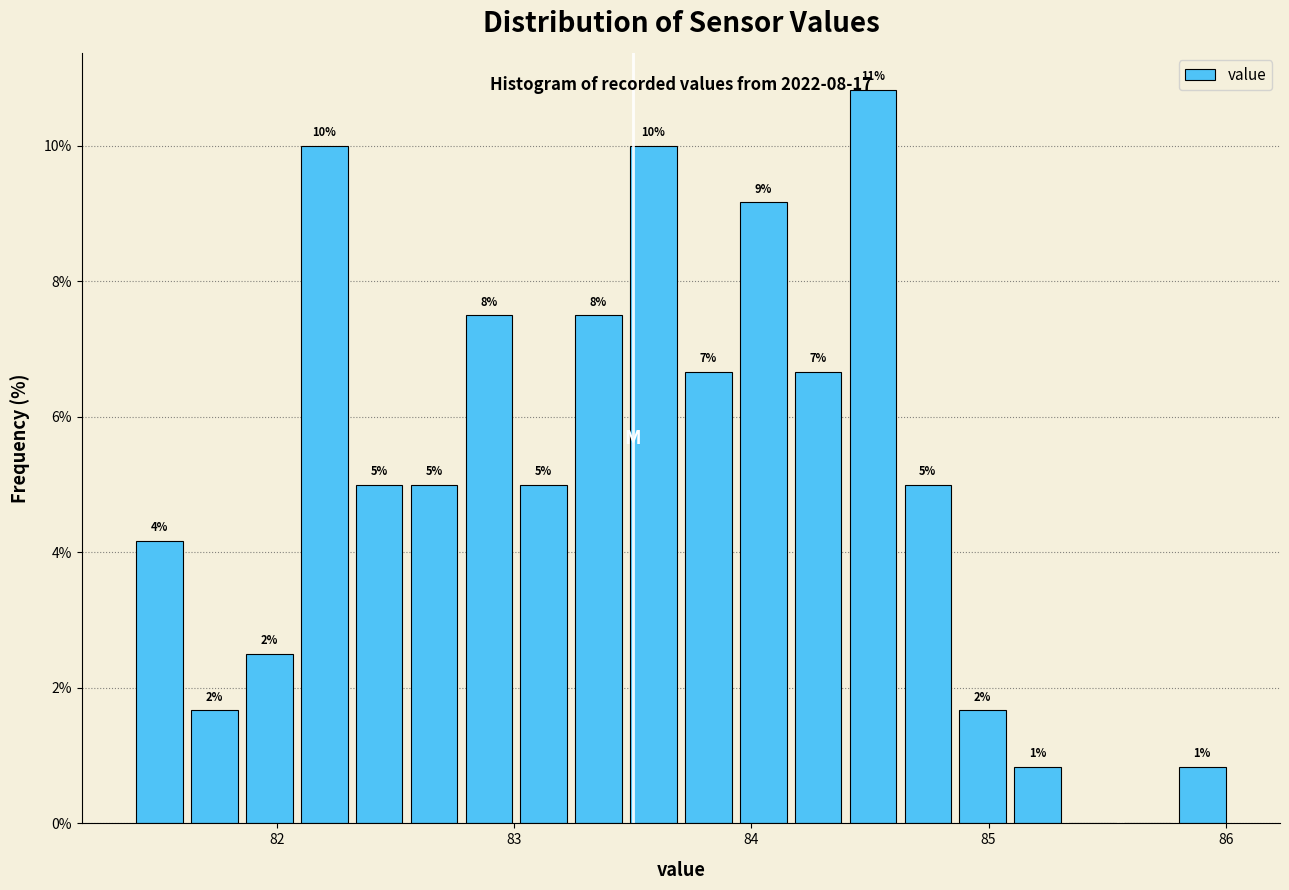

Read against the x-axis, roughly where is the centre of the tallest bar?

84.5